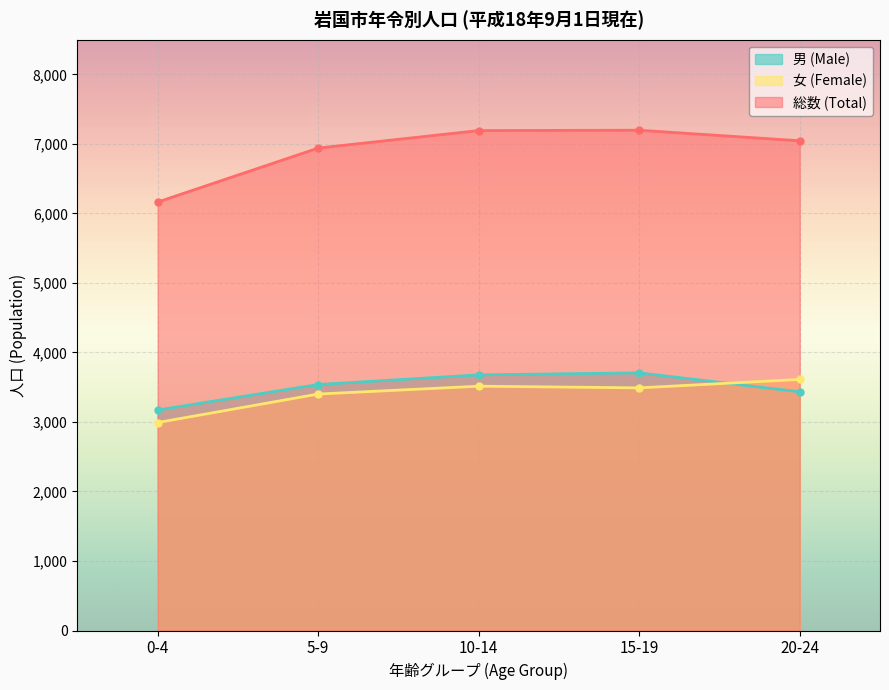

What is the value of the 女 (Female) point at the 3rd from the left?

3515